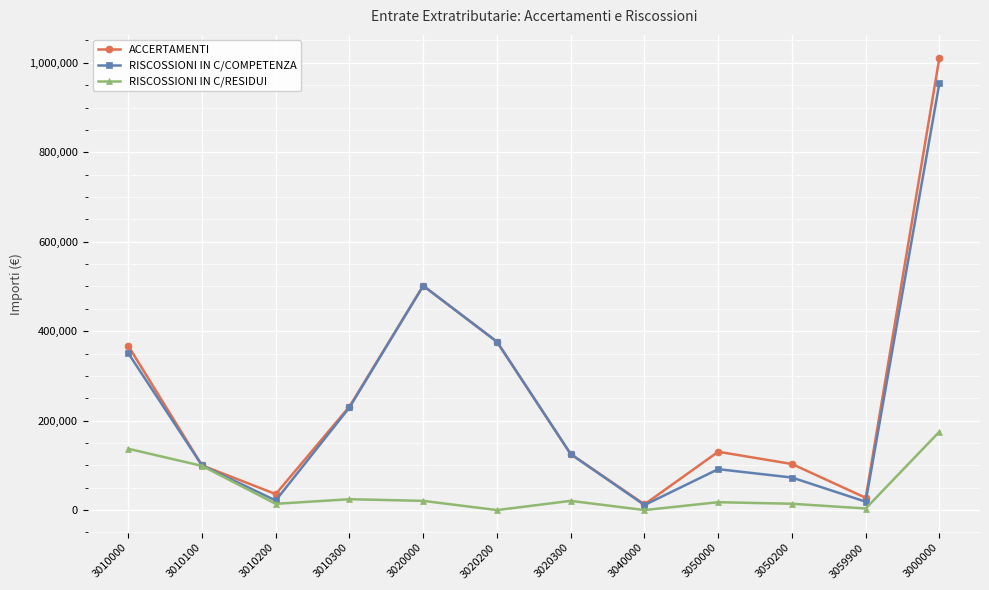

List the series in order of their peak value, lowest first.

RISCOSSIONI IN C/RESIDUI, RISCOSSIONI IN C/COMPETENZA, ACCERTAMENTI